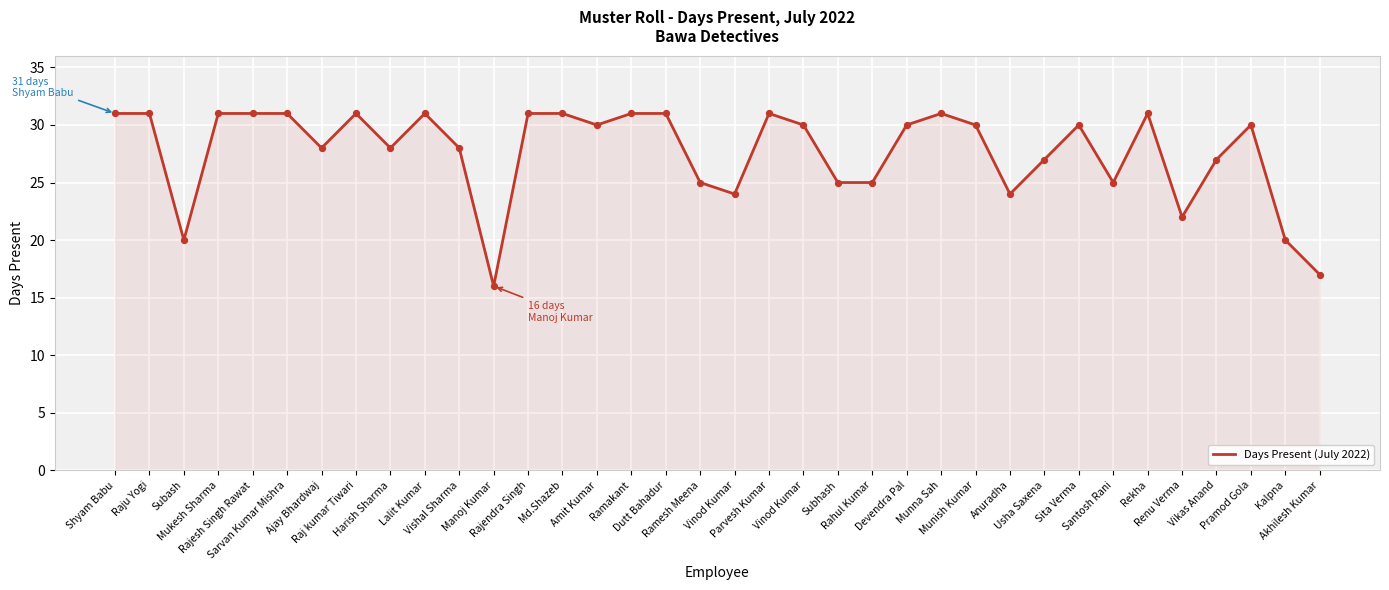

What is the change in value from Vinod Kumar to Devendra Pal?

+6